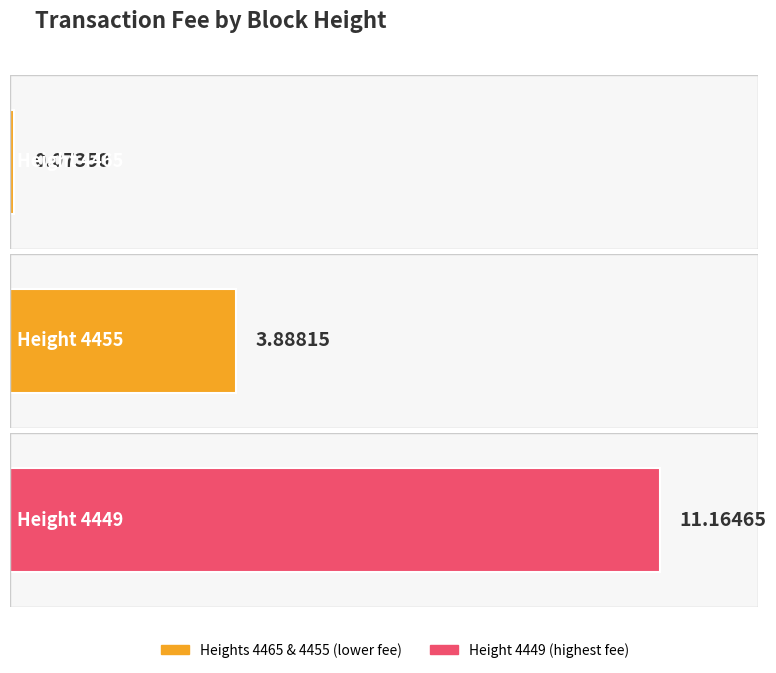

At which label is the value closest to 5?

4455